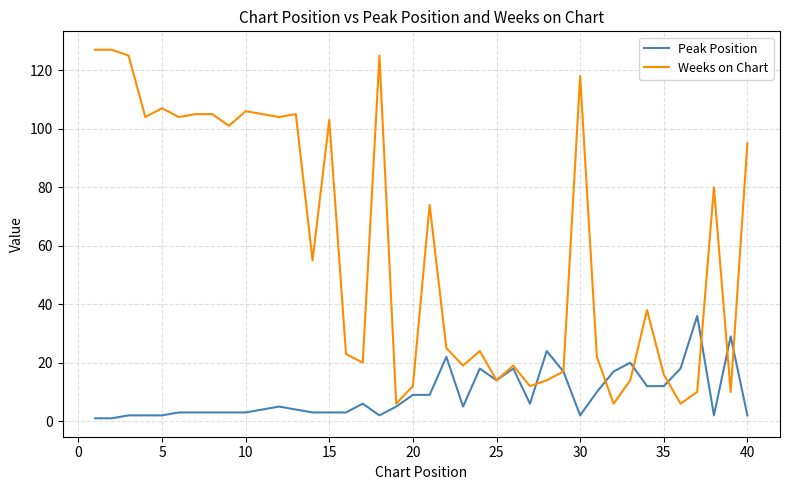

What is the lowest value of the Weeks on Chart series?

6